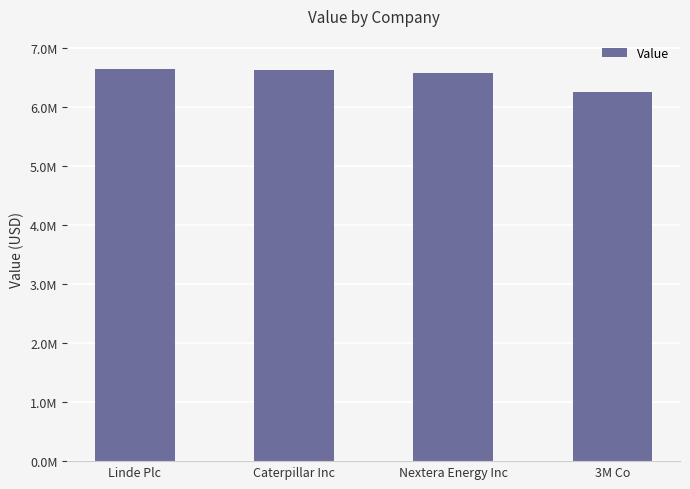

Which category has the highest value across all series?

Linde Plc